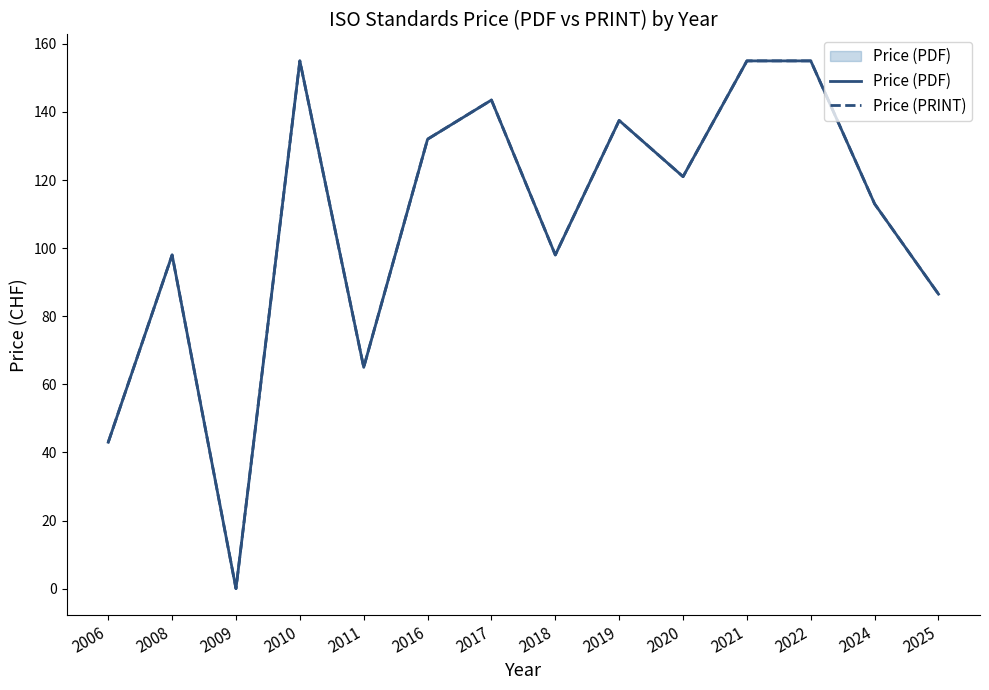

How many series are shown in this chart?

2